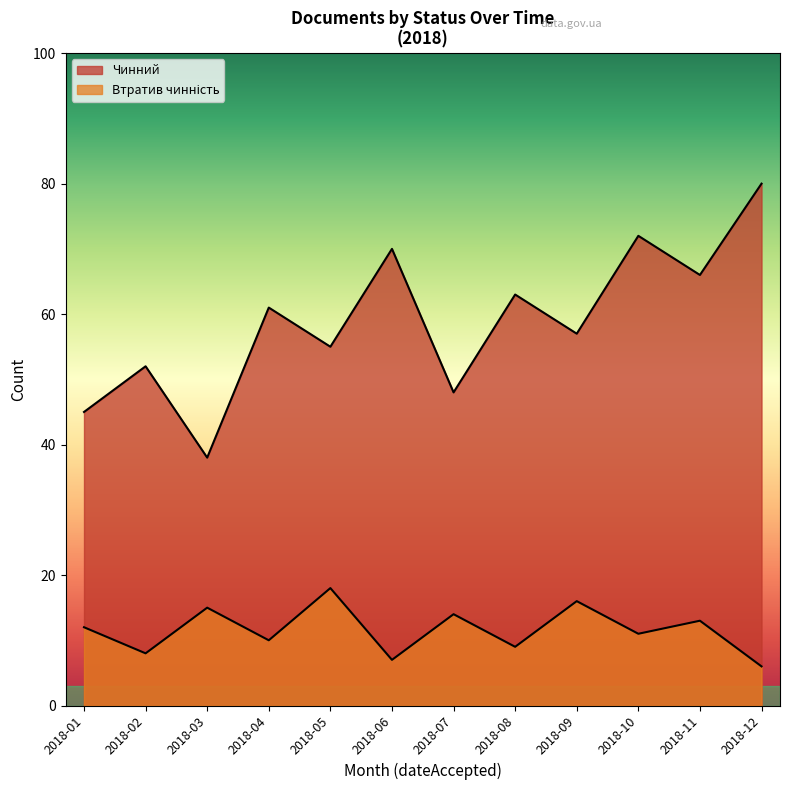

At which label does Втратив чинність reach its peak?

2018-05